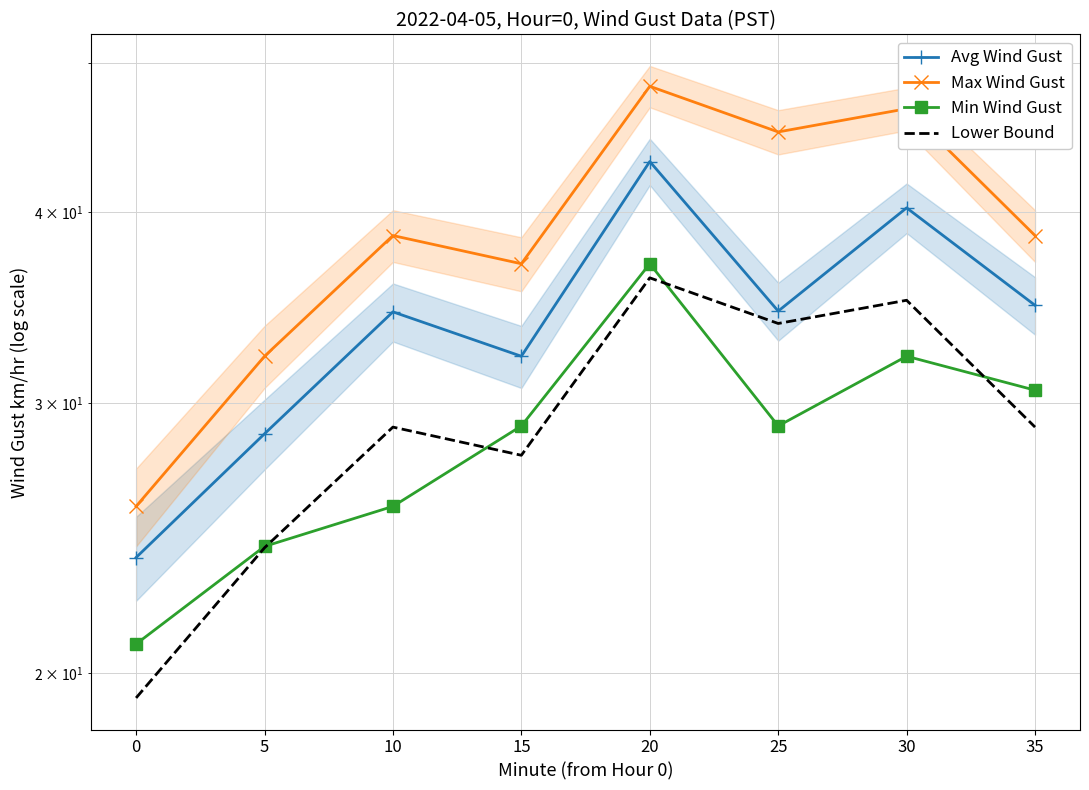

Is this an area chart (filled region under the line)?

No